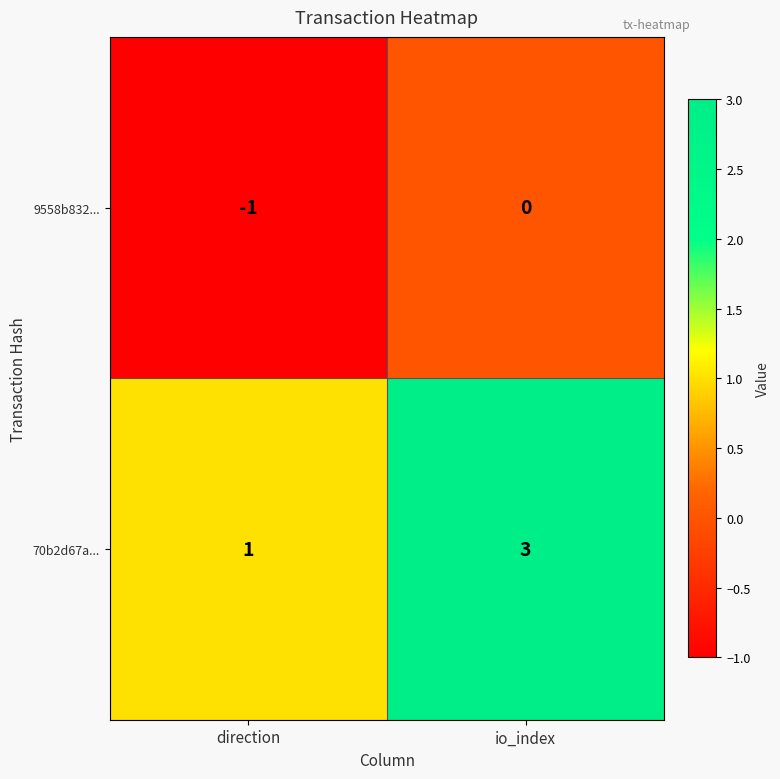

At which category is the sum across all series the highest?

io_index